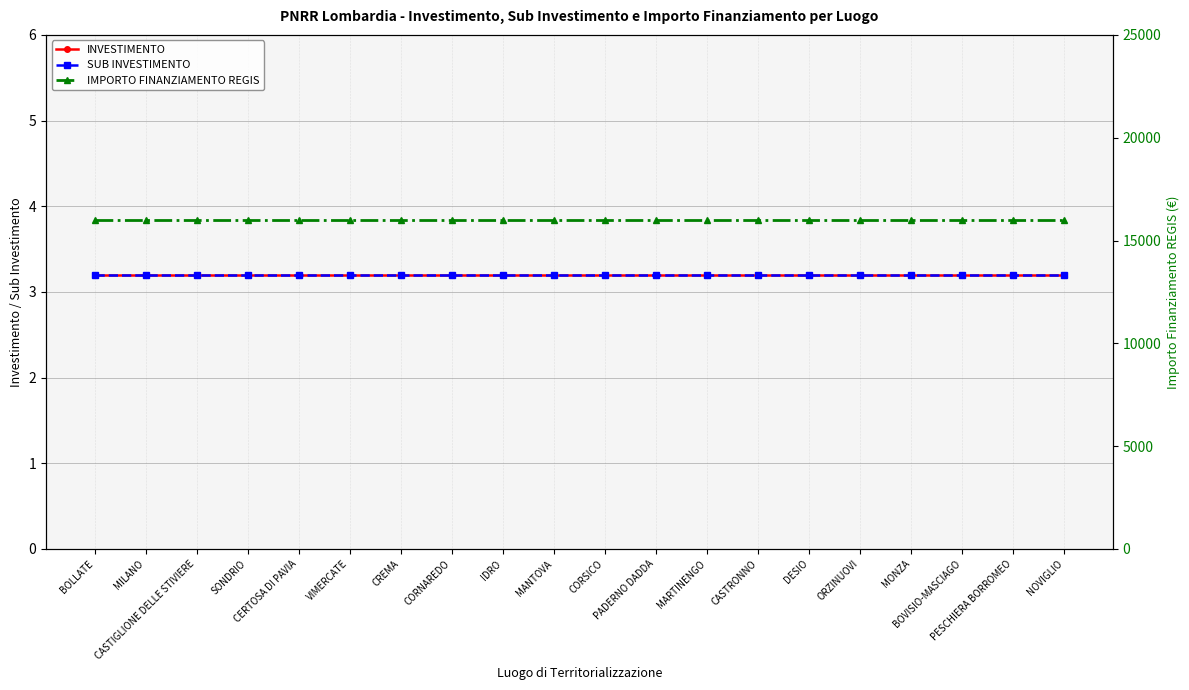

Reading right to left, extract all data points from this chart.

INVESTIMENTO: NOVIGLIO=3.2	PESCHIERA BORROMEO=3.2	BOVISIO-MASCIAGO=3.2	MONZA=3.2	ORZINUOVI=3.2	DESIO=3.2	CASTRONNO=3.2	MARTINENGO=3.2	PADERNO DADDA=3.2	CORSICO=3.2	MANTOVA=3.2	IDRO=3.2	CORNAREDO=3.2	CREMA=3.2	VIMERCATE=3.2	CERTOSA DI PAVIA=3.2	SONDRIO=3.2	CASTIGLIONE DELLE STIVIERE=3.2	MILANO=3.2	BOLLATE=3.2
SUB INVESTIMENTO: NOVIGLIO=3.2	PESCHIERA BORROMEO=3.2	BOVISIO-MASCIAGO=3.2	MONZA=3.2	ORZINUOVI=3.2	DESIO=3.2	CASTRONNO=3.2	MARTINENGO=3.2	PADERNO DADDA=3.2	CORSICO=3.2	MANTOVA=3.2	IDRO=3.2	CORNAREDO=3.2	CREMA=3.2	VIMERCATE=3.2	CERTOSA DI PAVIA=3.2	SONDRIO=3.2	CASTIGLIONE DELLE STIVIERE=3.2	MILANO=3.2	BOLLATE=3.2
IMPORTO FINANZIAMENTO REGIS: NOVIGLIO=16000.0	PESCHIERA BORROMEO=16000.0	BOVISIO-MASCIAGO=16000.0	MONZA=16000.0	ORZINUOVI=16000.0	DESIO=16000.0	CASTRONNO=16000.0	MARTINENGO=16000.0	PADERNO DADDA=16000.0	CORSICO=16000.0	MANTOVA=16000.0	IDRO=16000.0	CORNAREDO=16000.0	CREMA=16000.0	VIMERCATE=16000.0	CERTOSA DI PAVIA=16000.0	SONDRIO=16000.0	CASTIGLIONE DELLE STIVIERE=16000.0	MILANO=16000.0	BOLLATE=16000.0